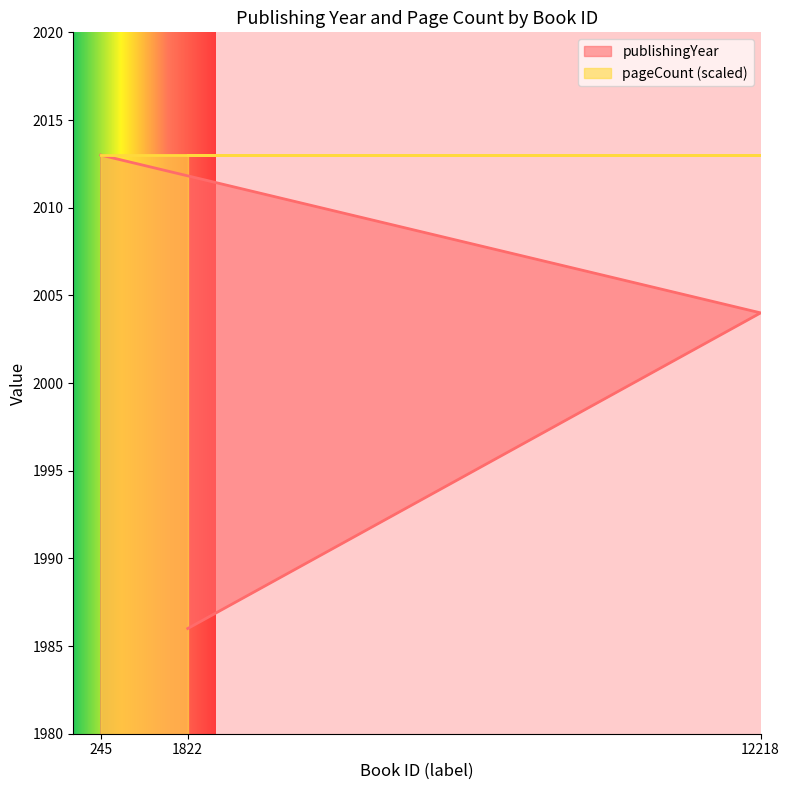

What is the maximum value shown in the chart?

2013